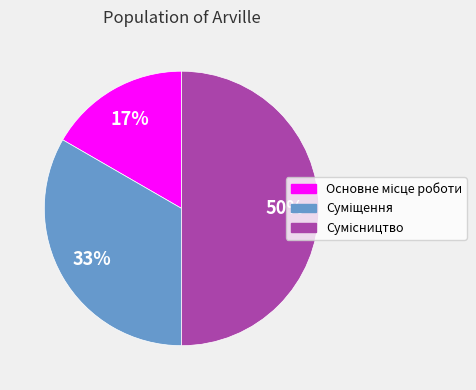

To the nearest percent, what is the average slice percentage?

33%